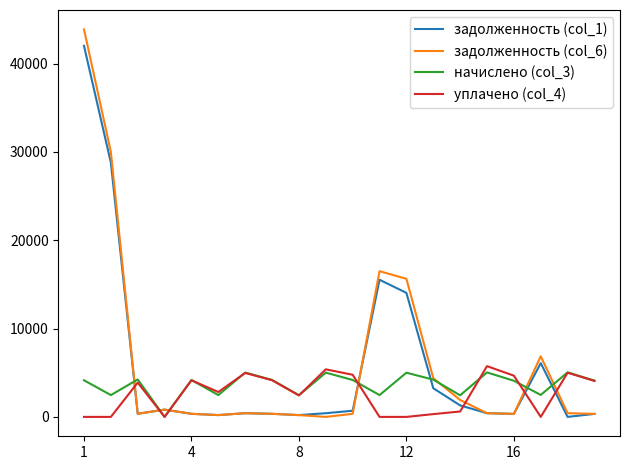

What is the greatest value displayed?

43873.1